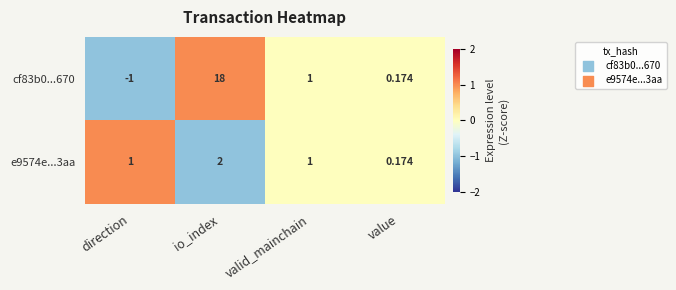

Where does the cf83b0...670 series first go above 1?

io_index